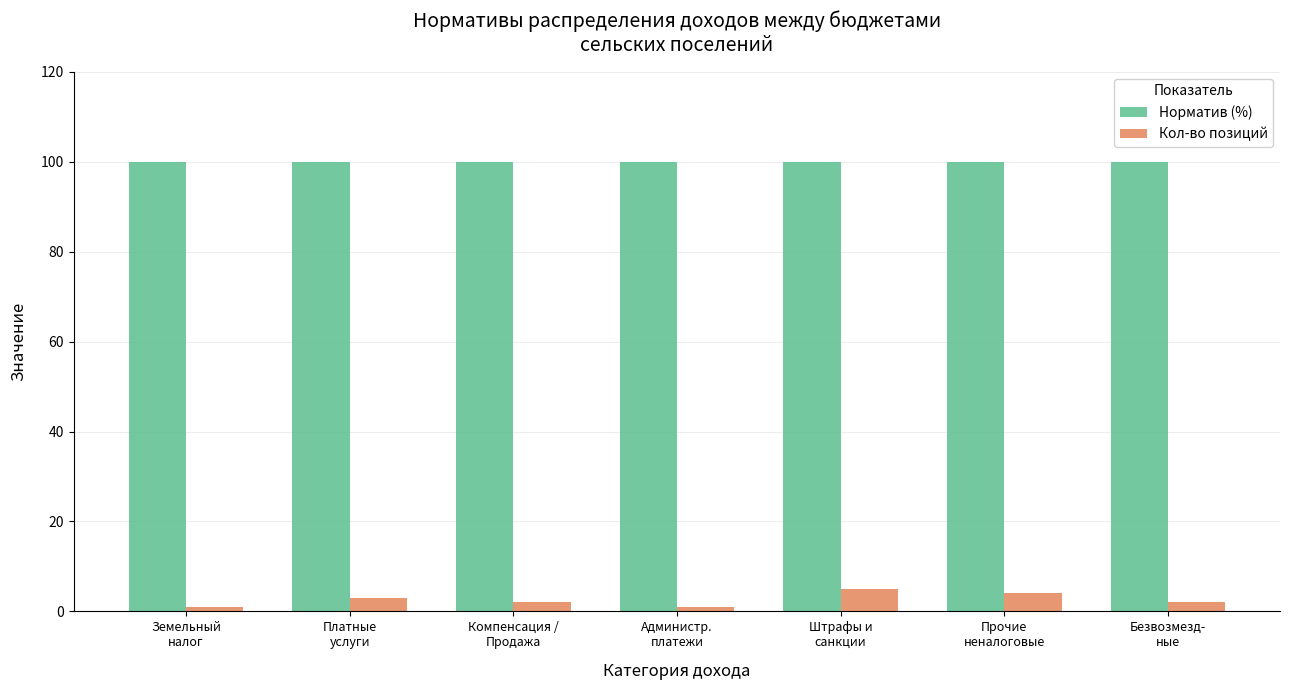

Which series has the largest range (max minus min)?

Кол-во позиций